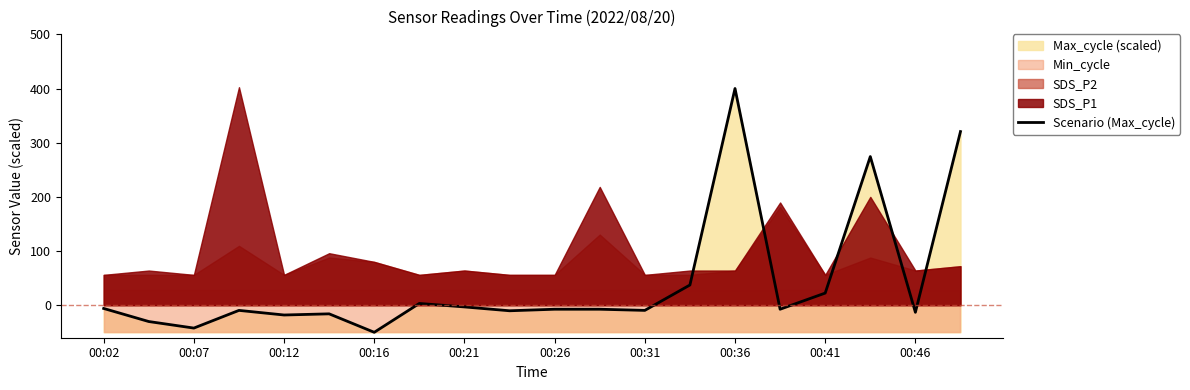

What is the highest value of the Scenario (Max_cycle) series?

400.0